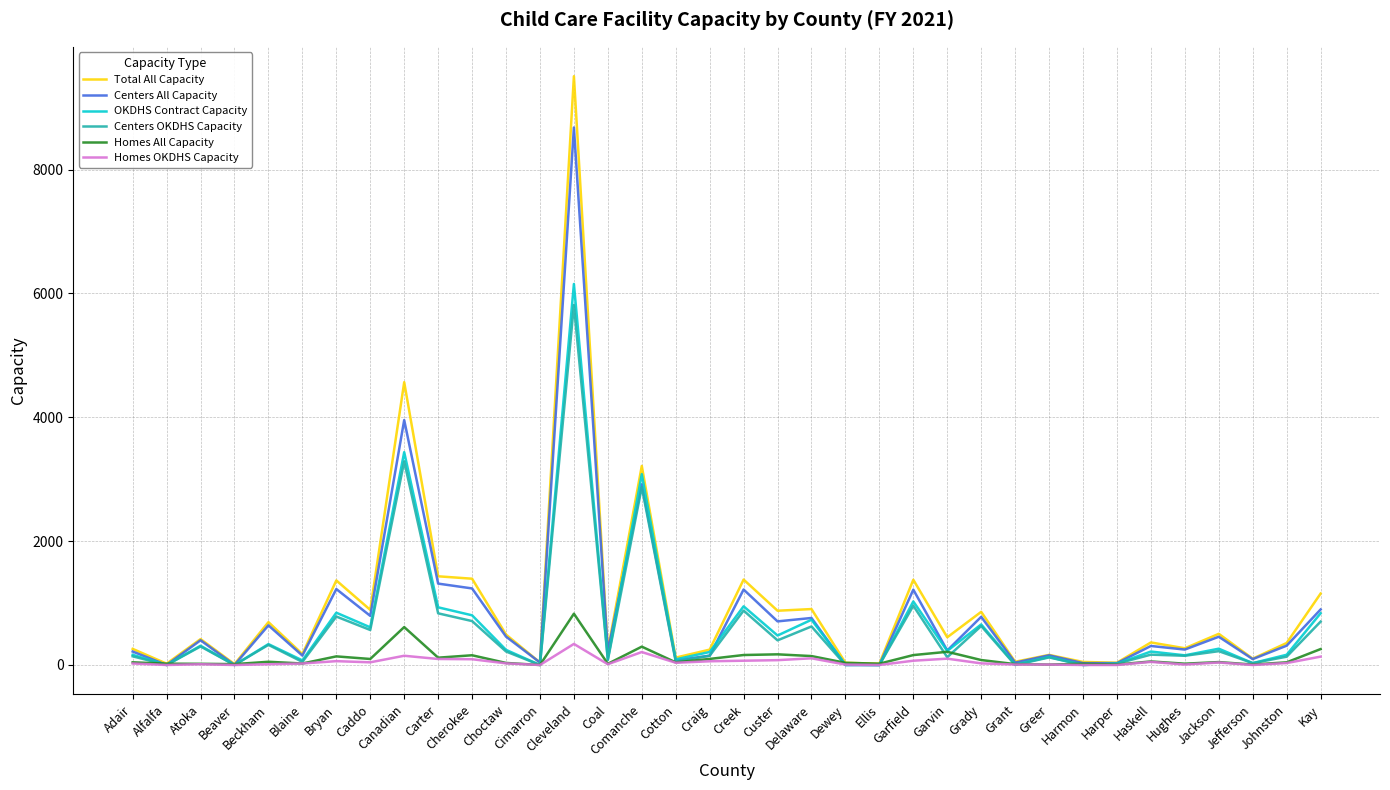

The value of OKDHS Contract Capacity at Cimarron is 0. True or false?

True